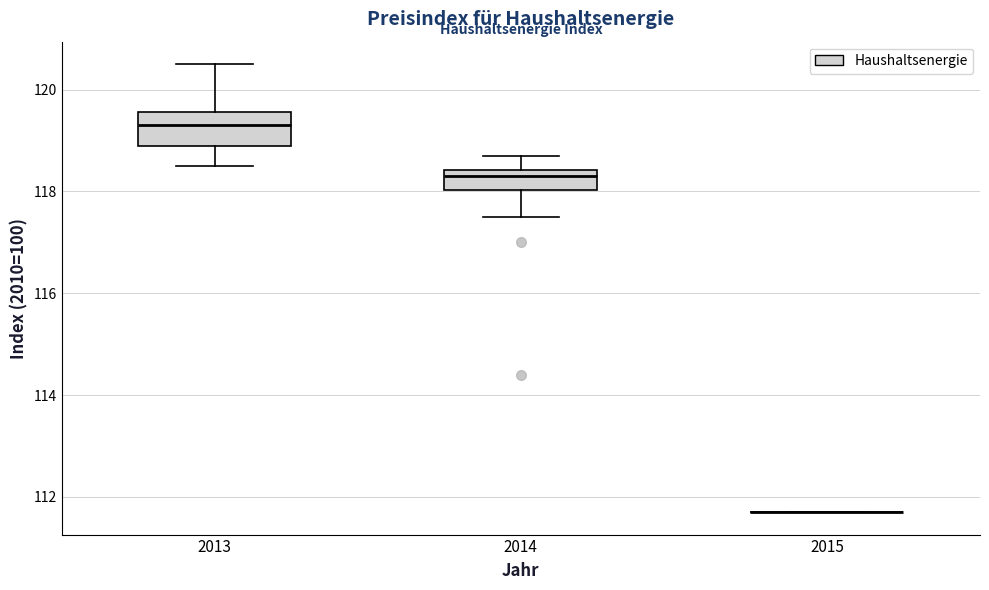

Reading left to right, read every box against the y-axis: the position of its median line, the range the box covers, and the ends of its whiskers. The values are not printed on the chart, so give them approximately, as read against the axis.

2013: median 119.4, box 119.0 to 119.6, whiskers 118.6 to 120.6
2014: median 118.4 (just below the box's upper edge), box 118.0 to 118.4, whiskers 117.6 to 118.8
2015: box collapsed to a line at 111.8, whiskers 111.8 to 111.8